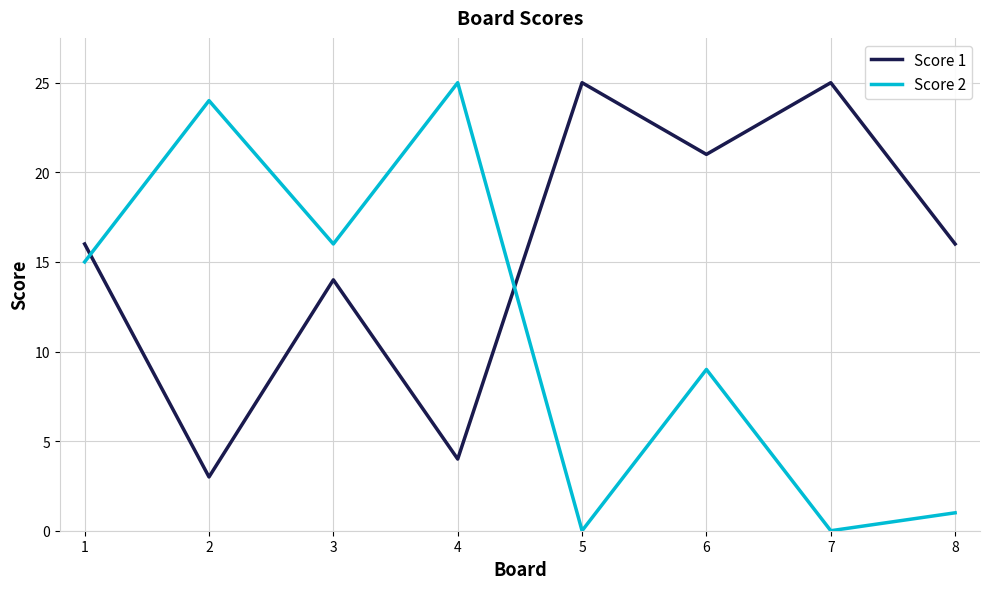

Which series changed the most between 3 and 4?

Score 1